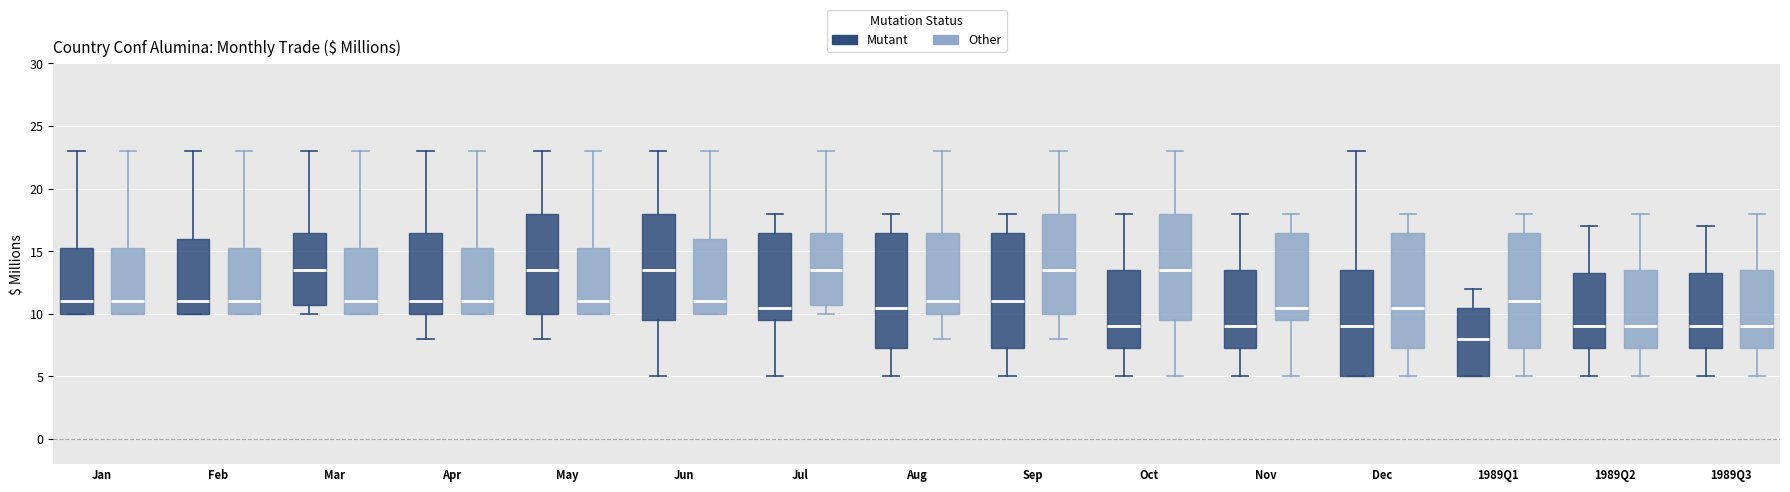

Reading left to right, read every box against the y-axis: the position of its median line, the range the box covers, and the ends of its whiskers. The values are not printed on the chart, so give them approximately, as read against the axis.

Jan (Mutant): median 11.0, box 10.0 to 15.5, whiskers 10.0 to 23.0
Jan (Other): median 11.0, box 10.0 to 15.5, whiskers 10.0 to 23.0
Feb (Mutant): median 11.0, box 10.0 to 16.0, whiskers 10.0 to 23.0
Feb (Other): median 11.0, box 10.0 to 15.5, whiskers 10.0 to 23.0
Mar (Mutant): median 13.5, box 11.0 to 16.5, whiskers 10.0 to 23.0
Mar (Other): median 11.0, box 10.0 to 15.5, whiskers 10.0 to 23.0
Apr (Mutant): median 11.0, box 10.0 to 16.5, whiskers 8.0 to 23.0
Apr (Other): median 11.0, box 10.0 to 15.5, whiskers 10.0 to 23.0
May (Mutant): median 13.5, box 10.0 to 18.0, whiskers 8.0 to 23.0
May (Other): median 11.0, box 10.0 to 15.5, whiskers 10.0 to 23.0
Jun (Mutant): median 13.5, box 9.5 to 18.0, whiskers 5.0 to 23.0
Jun (Other): median 11.0, box 10.0 to 16.0, whiskers 10.0 to 23.0
Jul (Mutant): median 10.5, box 9.5 to 16.5, whiskers 5.0 to 18.0
Jul (Other): median 13.5, box 11.0 to 16.5, whiskers 10.0 to 23.0
Aug (Mutant): median 10.5, box 7.5 to 16.5, whiskers 5.0 to 18.0
Aug (Other): median 11.0, box 10.0 to 16.5, whiskers 8.0 to 23.0
Sep (Mutant): median 11.0, box 7.5 to 16.5, whiskers 5.0 to 18.0
Sep (Other): median 13.5, box 10.0 to 18.0, whiskers 8.0 to 23.0
Oct (Mutant): median 9.0, box 7.5 to 13.5, whiskers 5.0 to 18.0
Oct (Other): median 13.5, box 9.5 to 18.0, whiskers 5.0 to 23.0
Nov (Mutant): median 9.0, box 7.5 to 13.5, whiskers 5.0 to 18.0
Nov (Other): median 10.5, box 9.5 to 16.5, whiskers 5.0 to 18.0
Dec (Mutant): median 9.0, box 5.0 to 13.5, whiskers 5.0 to 23.0
Dec (Other): median 10.5, box 7.5 to 16.5, whiskers 5.0 to 18.0
1989Q1 (Mutant): median 8.0, box 5.0 to 10.5, whiskers 5.0 to 12.0
1989Q1 (Other): median 11.0, box 7.5 to 16.5, whiskers 5.0 to 18.0
1989Q2 (Mutant): median 9.0, box 7.5 to 13.5, whiskers 5.0 to 17.0
1989Q2 (Other): median 9.0, box 7.5 to 13.5, whiskers 5.0 to 18.0
1989Q3 (Mutant): median 9.0, box 7.5 to 13.5, whiskers 5.0 to 17.0
1989Q3 (Other): median 9.0, box 7.5 to 13.5, whiskers 5.0 to 18.0